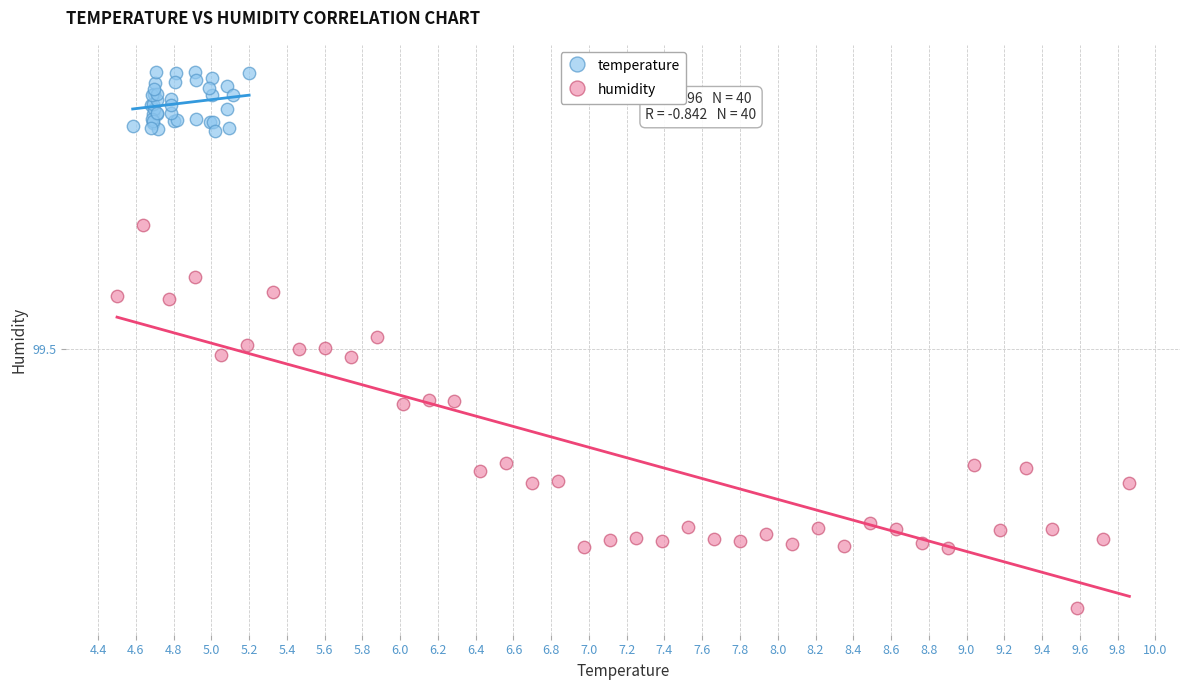

What are all the series names shown in the legend?

temperature, humidity